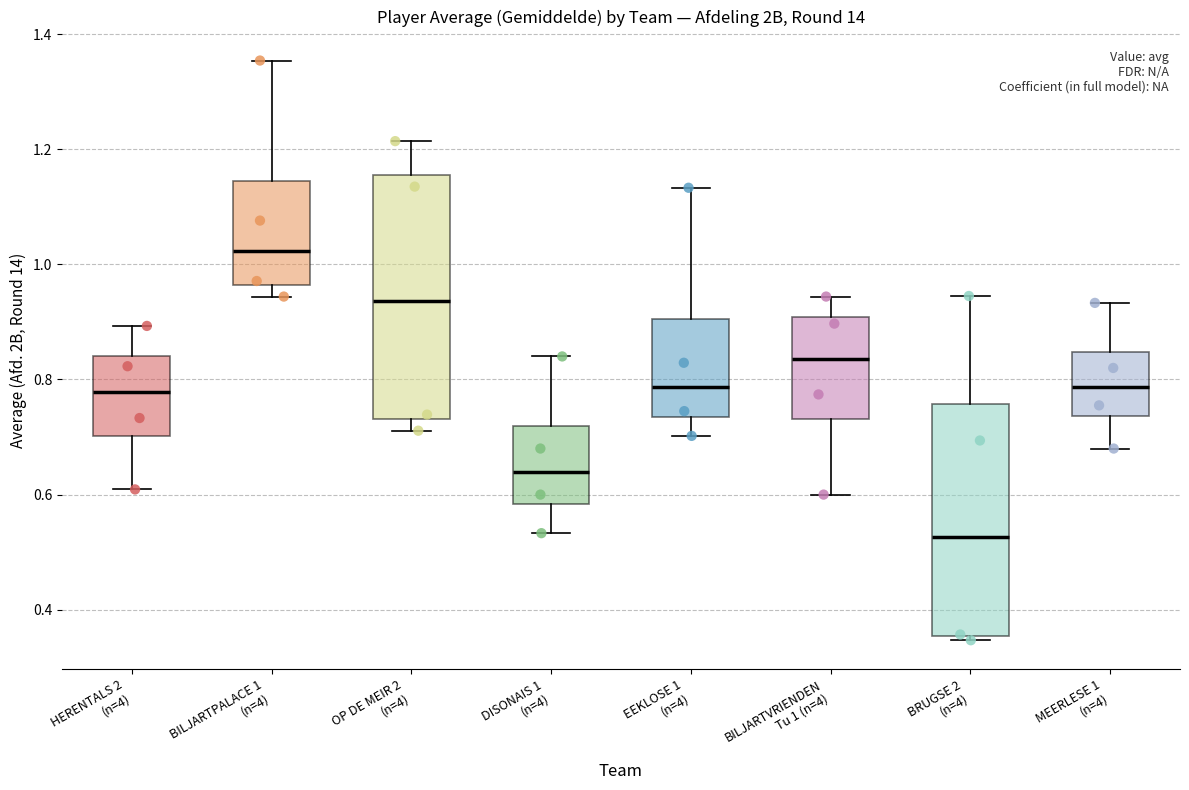

Reading left to right, read every box against the y-axis: the position of its median line, the range the box covers, and the ends of its whiskers. The values are not printed on the chart, so give them approximately, as read against the axis.

HERENTALS 2 (n=4): median 0.78, box 0.70 to 0.84, whiskers 0.60 to 0.90
BILJARTPALACE 1 (n=4): median 1.02, box 0.96 to 1.14, whiskers 0.94 to 1.36
OP DE MEIR 2 (n=4): median 0.94, box 0.74 to 1.16, whiskers 0.72 to 1.22
DISONAIS 1 (n=4): median 0.64, box 0.58 to 0.72, whiskers 0.54 to 0.84
EEKLOSE 1 (n=4): median 0.78, box 0.74 to 0.90, whiskers 0.70 to 1.14
BILJARTVRIENDEN Tu 1 (n=4): median 0.84, box 0.74 to 0.90, whiskers 0.60 to 0.94
BRUGSE 2 (n=4): median 0.52, box 0.36 to 0.76, whiskers 0.34 to 0.94
MEERLESE 1 (n=4): median 0.78, box 0.74 to 0.84, whiskers 0.68 to 0.94